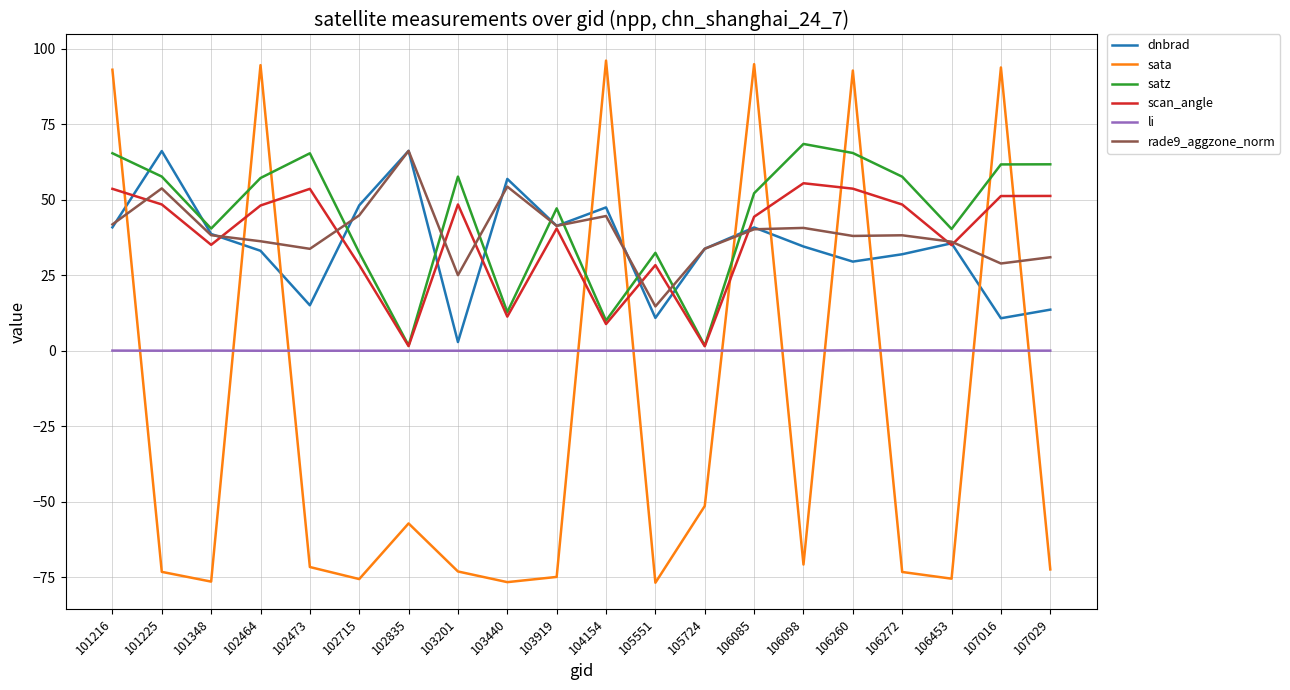

Which series has the largest range (max minus min)?

sata